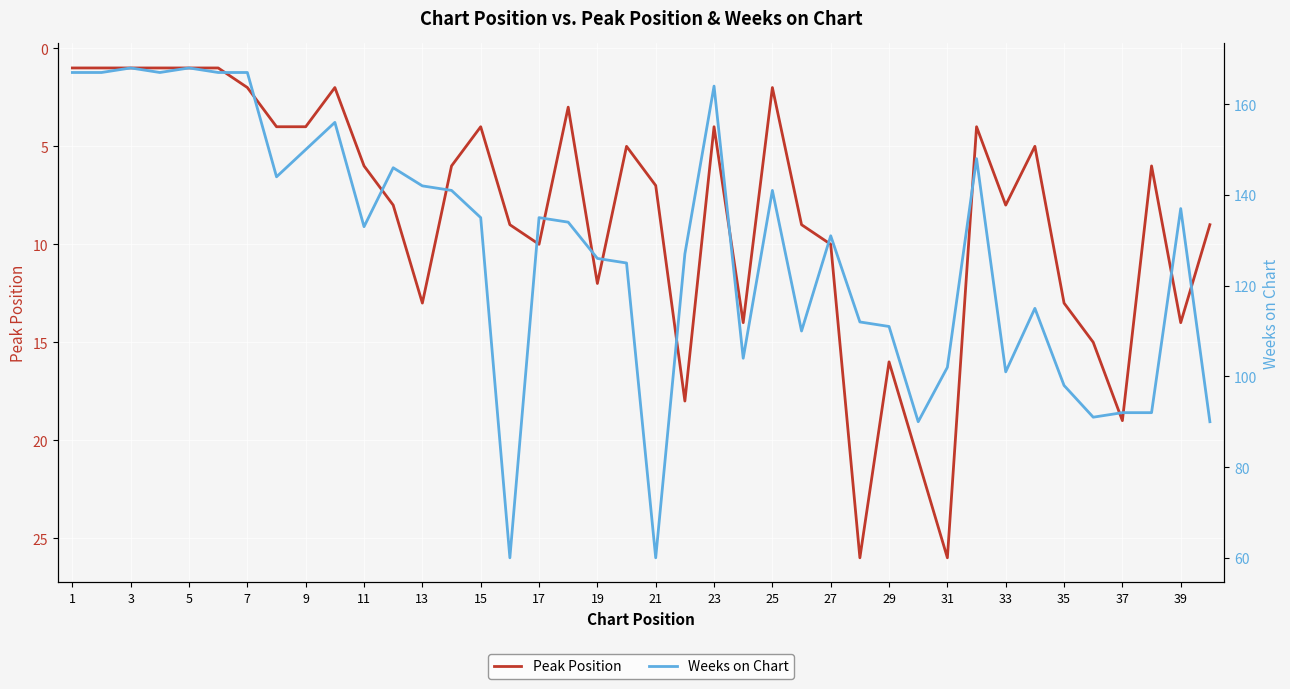

Is it true that Peak Position equals 7 at 21?

True